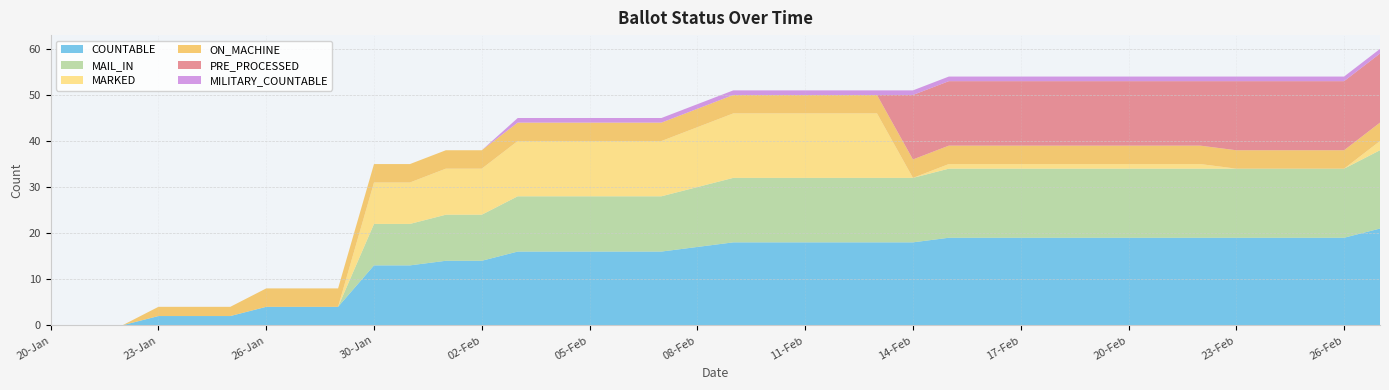

Reading left to right, what are all the values shown in this chart?

COUNTABLE: 20-Jan=0	21-Jan=0	22-Jan=0	23-Jan=2	24-Jan=2	25-Jan=2	26-Jan=4	27-Jan=4	29-Jan=4	30-Jan=13	31-Jan=13	01-Feb=14	02-Feb=14	03-Feb=16	04-Feb=16	05-Feb=16	06-Feb=16	07-Feb=16	08-Feb=17	09-Feb=18	10-Feb=18	11-Feb=18	12-Feb=18	13-Feb=18	14-Feb=18	15-Feb=19	16-Feb=19	17-Feb=19	18-Feb=19	19-Feb=19	20-Feb=19	21-Feb=19	22-Feb=19	23-Feb=19	24-Feb=19	25-Feb=19	26-Feb=19	27-Feb=21
MAIL_IN: 20-Jan=0	21-Jan=0	22-Jan=0	23-Jan=0	24-Jan=0	25-Jan=0	26-Jan=0	27-Jan=0	29-Jan=0	30-Jan=9	31-Jan=9	01-Feb=10	02-Feb=10	03-Feb=12	04-Feb=12	05-Feb=12	06-Feb=12	07-Feb=12	08-Feb=13	09-Feb=14	10-Feb=14	11-Feb=14	12-Feb=14	13-Feb=14	14-Feb=14	15-Feb=15	16-Feb=15	17-Feb=15	18-Feb=15	19-Feb=15	20-Feb=15	21-Feb=15	22-Feb=15	23-Feb=15	24-Feb=15	25-Feb=15	26-Feb=15	27-Feb=17
MARKED: 20-Jan=0	21-Jan=0	22-Jan=0	23-Jan=0	24-Jan=0	25-Jan=0	26-Jan=0	27-Jan=0	29-Jan=0	30-Jan=9	31-Jan=9	01-Feb=10	02-Feb=10	03-Feb=12	04-Feb=12	05-Feb=12	06-Feb=12	07-Feb=12	08-Feb=13	09-Feb=14	10-Feb=14	11-Feb=14	12-Feb=14	13-Feb=14	14-Feb=0	15-Feb=1	16-Feb=1	17-Feb=1	18-Feb=1	19-Feb=1	20-Feb=1	21-Feb=1	22-Feb=1	23-Feb=0	24-Feb=0	25-Feb=0	26-Feb=0	27-Feb=2
ON_MACHINE: 20-Jan=0	21-Jan=0	22-Jan=0	23-Jan=2	24-Jan=2	25-Jan=2	26-Jan=4	27-Jan=4	29-Jan=4	30-Jan=4	31-Jan=4	01-Feb=4	02-Feb=4	03-Feb=4	04-Feb=4	05-Feb=4	06-Feb=4	07-Feb=4	08-Feb=4	09-Feb=4	10-Feb=4	11-Feb=4	12-Feb=4	13-Feb=4	14-Feb=4	15-Feb=4	16-Feb=4	17-Feb=4	18-Feb=4	19-Feb=4	20-Feb=4	21-Feb=4	22-Feb=4	23-Feb=4	24-Feb=4	25-Feb=4	26-Feb=4	27-Feb=4
PRE_PROCESSED: 20-Jan=0	21-Jan=0	22-Jan=0	23-Jan=0	24-Jan=0	25-Jan=0	26-Jan=0	27-Jan=0	29-Jan=0	30-Jan=0	31-Jan=0	01-Feb=0	02-Feb=0	03-Feb=0	04-Feb=0	05-Feb=0	06-Feb=0	07-Feb=0	08-Feb=0	09-Feb=0	10-Feb=0	11-Feb=0	12-Feb=0	13-Feb=0	14-Feb=14	15-Feb=14	16-Feb=14	17-Feb=14	18-Feb=14	19-Feb=14	20-Feb=14	21-Feb=14	22-Feb=14	23-Feb=15	24-Feb=15	25-Feb=15	26-Feb=15	27-Feb=15
MILITARY_COUNTABLE: 20-Jan=0	21-Jan=0	22-Jan=0	23-Jan=0	24-Jan=0	25-Jan=0	26-Jan=0	27-Jan=0	29-Jan=0	30-Jan=0	31-Jan=0	01-Feb=0	02-Feb=0	03-Feb=1	04-Feb=1	05-Feb=1	06-Feb=1	07-Feb=1	08-Feb=1	09-Feb=1	10-Feb=1	11-Feb=1	12-Feb=1	13-Feb=1	14-Feb=1	15-Feb=1	16-Feb=1	17-Feb=1	18-Feb=1	19-Feb=1	20-Feb=1	21-Feb=1	22-Feb=1	23-Feb=1	24-Feb=1	25-Feb=1	26-Feb=1	27-Feb=1